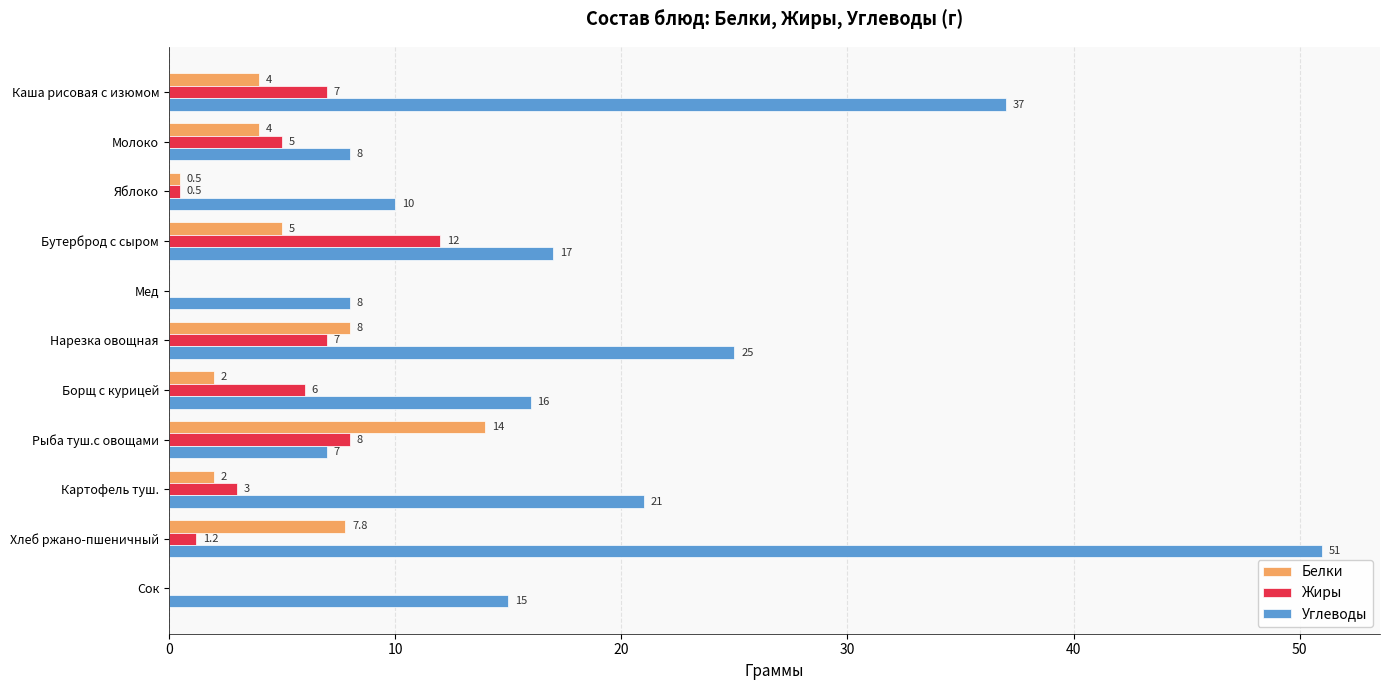

The Углеводы series shows 17.8 at Каша рисовая с изюмом. True or false?

False